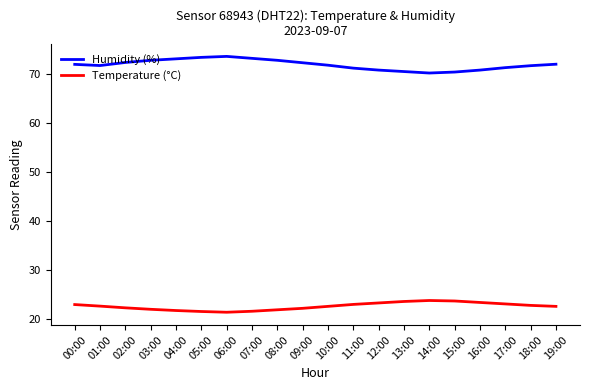

True or false: Humidity (%) and Temperature (°C) intersect in this chart.

False